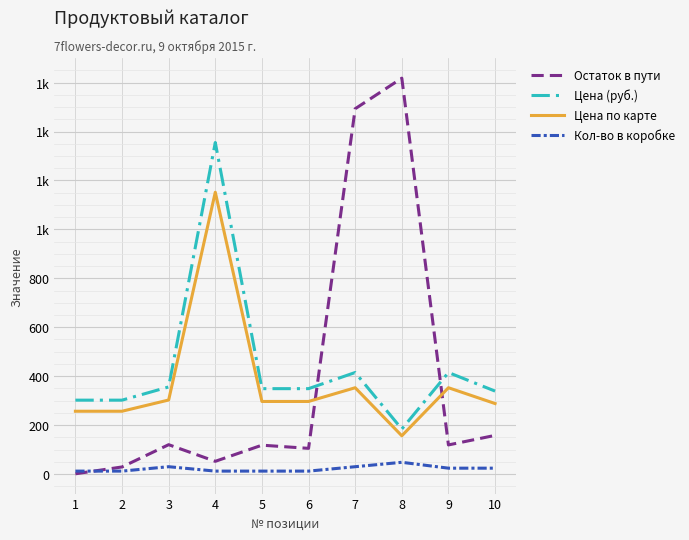

Is this an area chart (filled region under the line)?

No